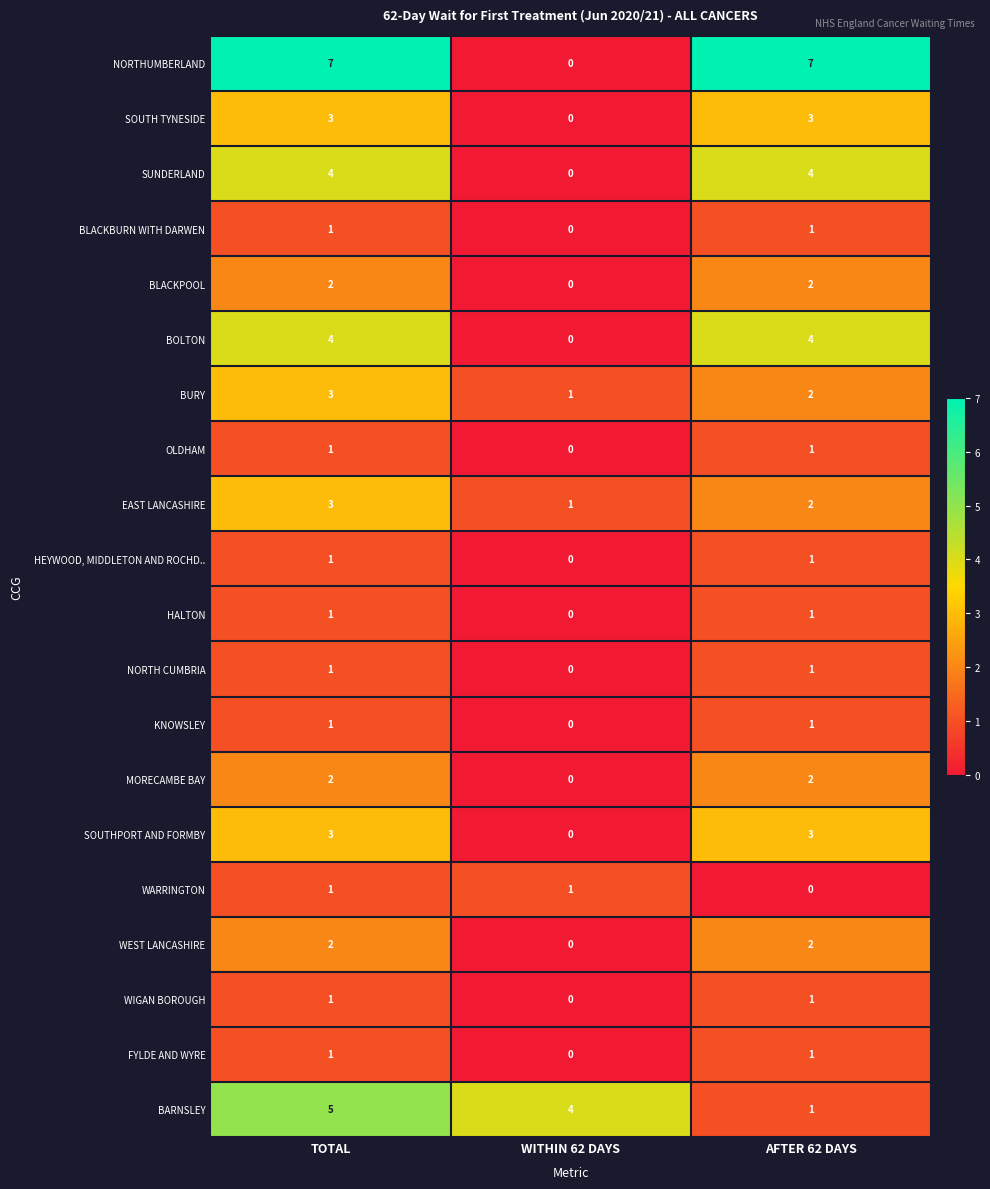

Between WITHIN 62 DAYS and AFTER 62 DAYS, which series saw the biggest shift?

NORTHUMBERLAND